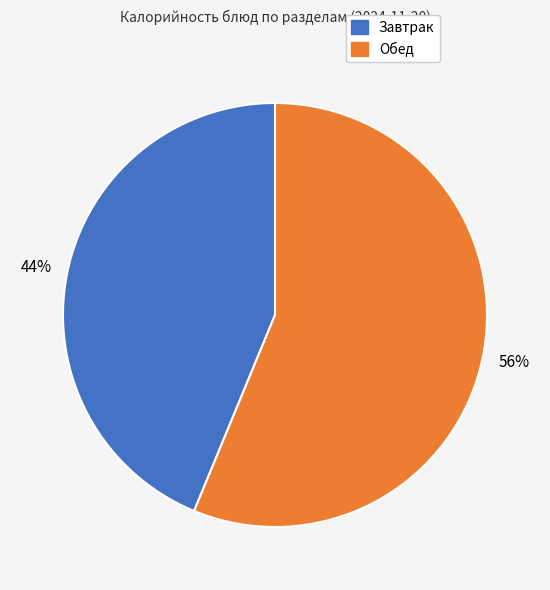

How many slices are in this pie chart?

2